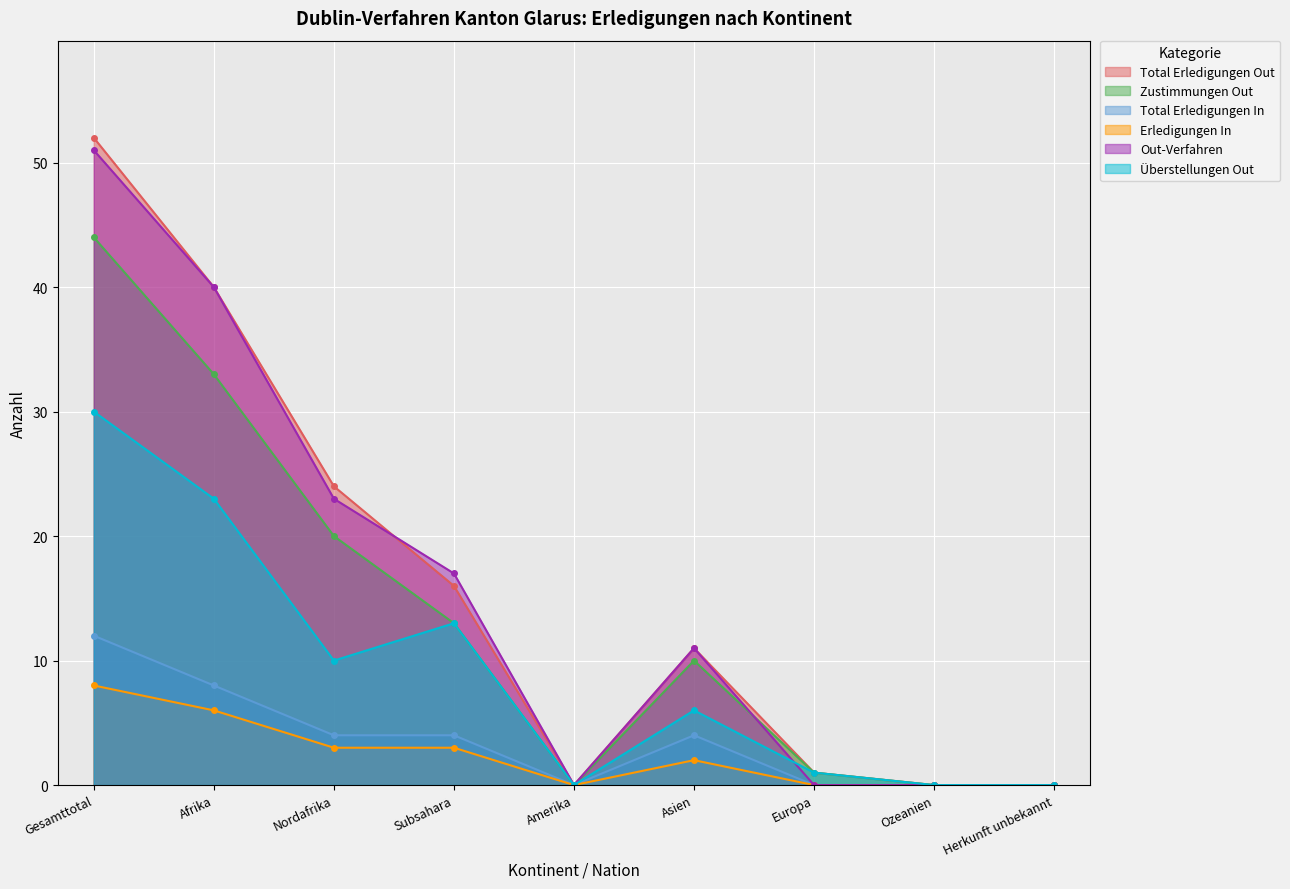

What is the difference between the highest and lowest values at Asien?

9